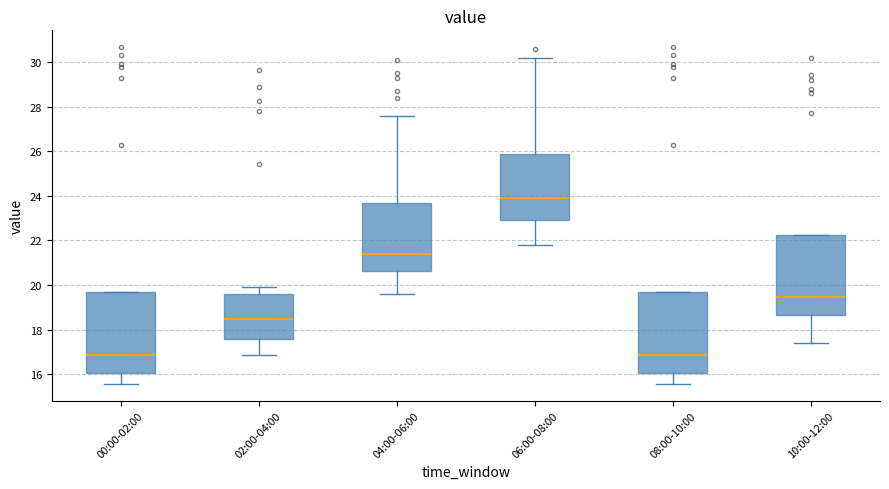

Reading left to right, read every box against the y-axis: the position of its median line, the range the box covers, and the ends of its whiskers. The values are not printed on the chart, so give them approximately, as read against the axis.

00:00-02:00: median 16.8, box 16.0 to 19.8, whiskers 15.6 to 19.8
02:00-04:00: median 18.4, box 17.6 to 19.6, whiskers 16.8 to 20.0
04:00-06:00: median 21.4, box 20.6 to 23.8, whiskers 19.6 to 27.6
06:00-08:00: median 24.0, box 23.0 to 25.8, whiskers 21.8 to 30.2
08:00-10:00: median 16.8, box 16.0 to 19.8, whiskers 15.6 to 19.8
10:00-12:00: median 19.4, box 18.6 to 22.2, whiskers 17.4 to 22.2